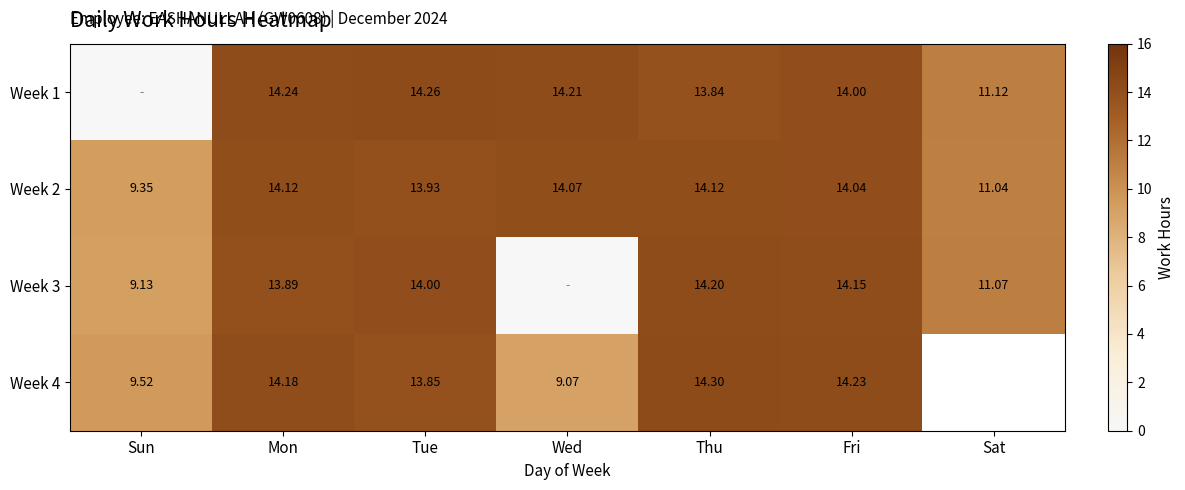

True or false: Week 1 has a value of 14.2 at Mon.

True